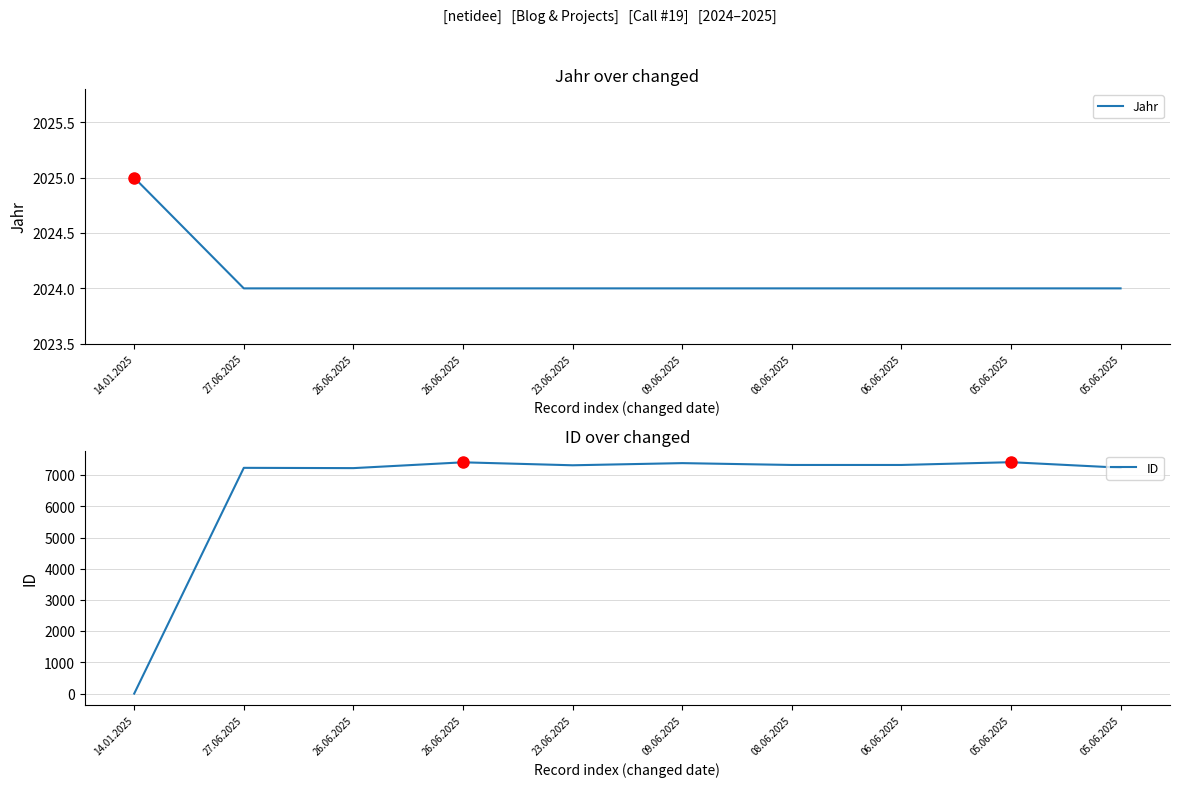

At which label does Jahr reach its peak?

14.01.2025